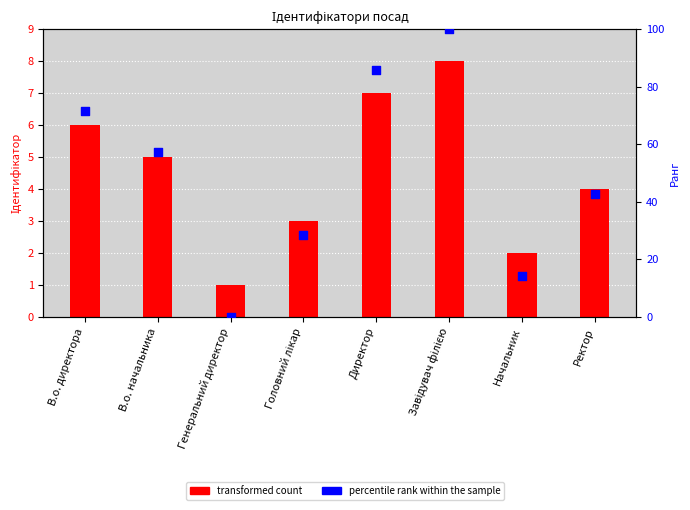

Is the value of percentile rank within the sample at Директор greater than the value of transformed count at Начальник?

Yes